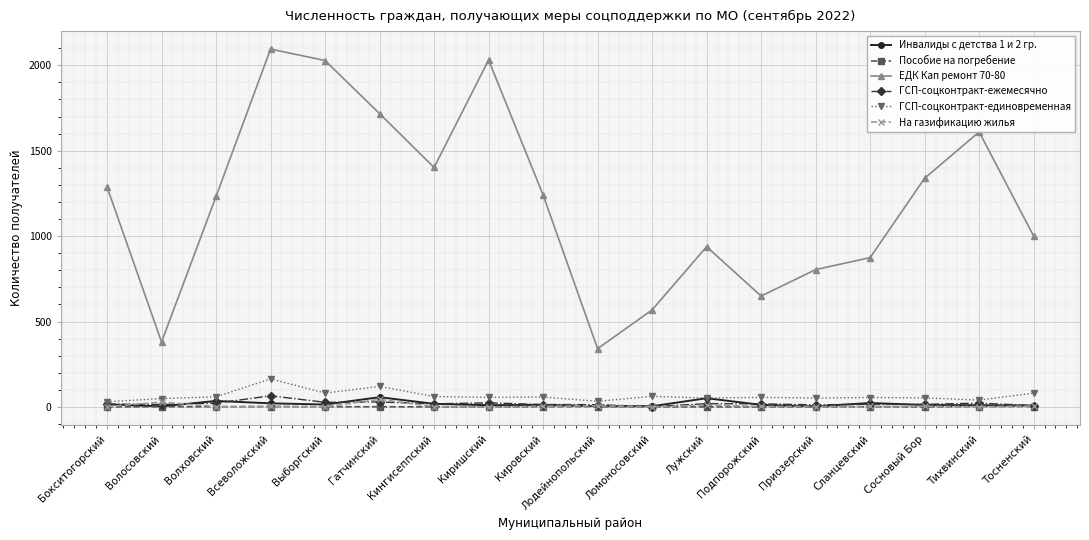

What is the label of the 6th point from the right?

Подпорожский